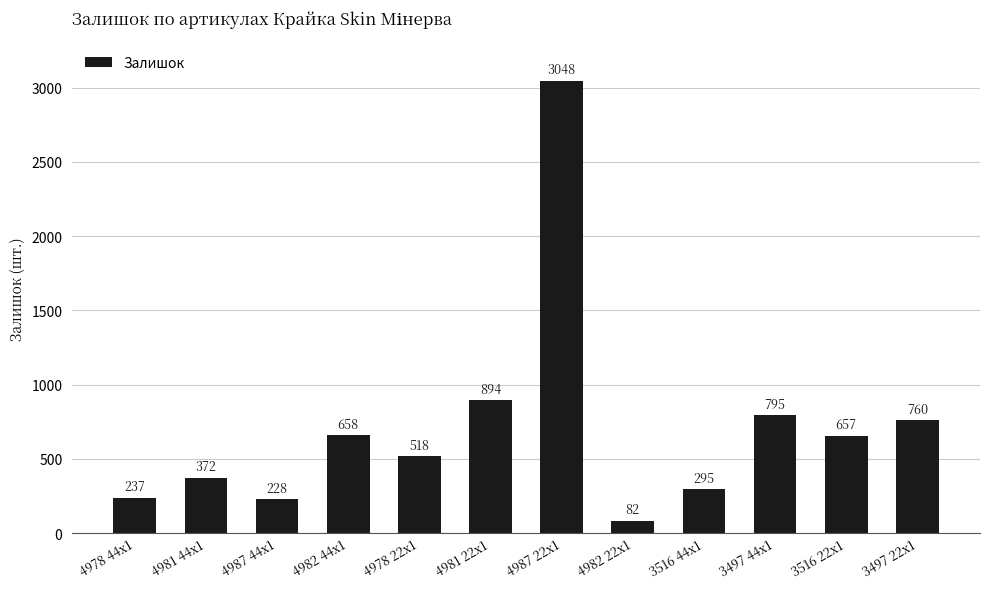

Between 4978 44x1 and 4982 22x1, which is larger?

4978 44x1